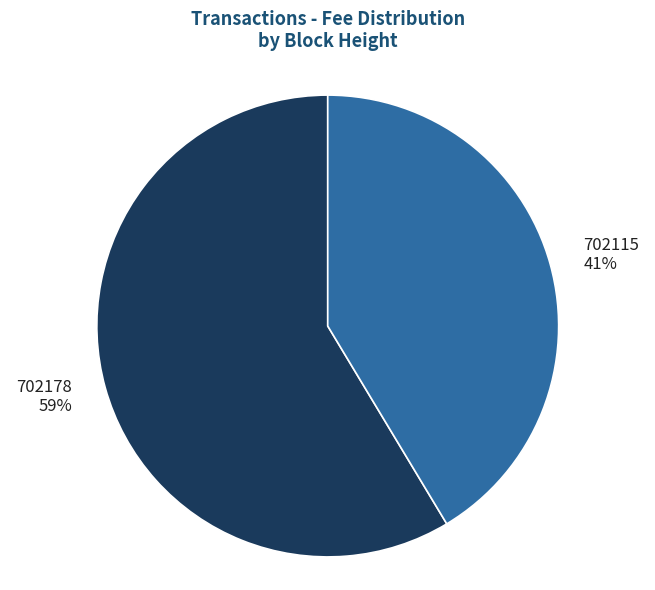

Between 702115 and 702178, which is larger?

702178